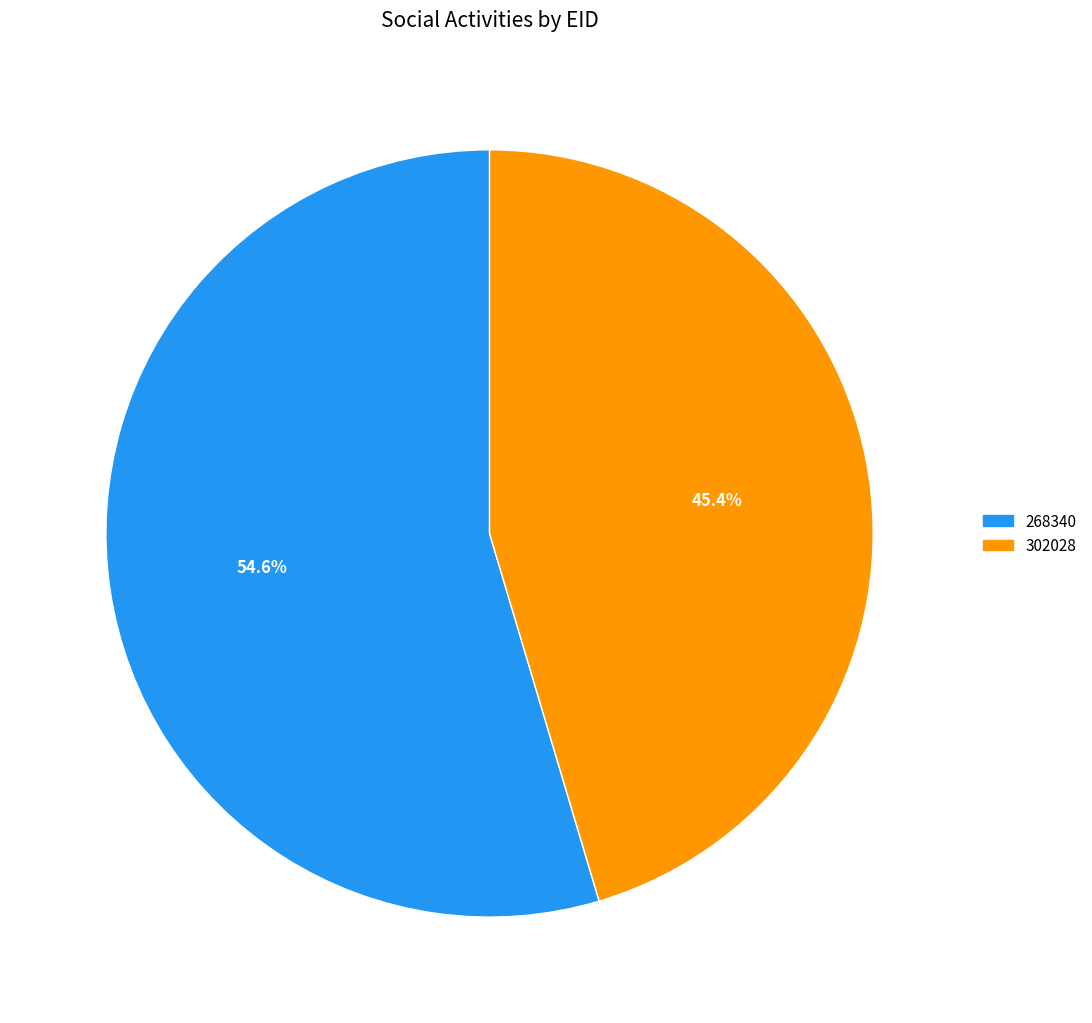

Approximately how many times larger is the value at 302028 compared to 268340?

0.8